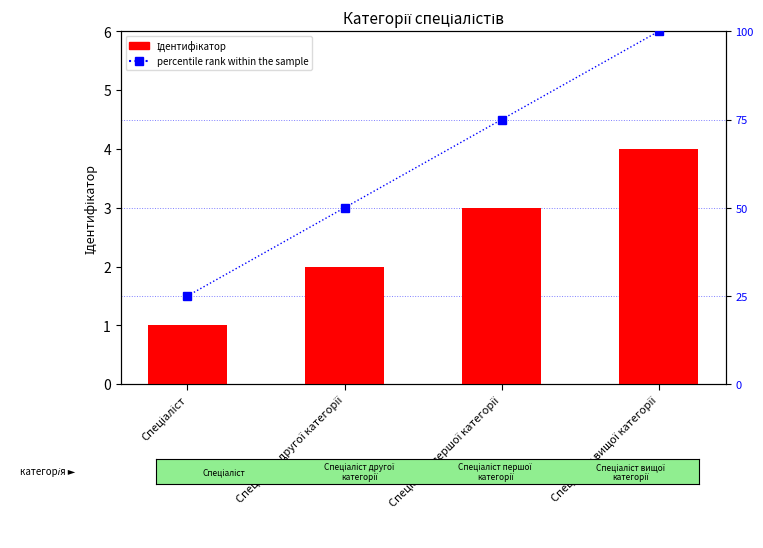

Count the Ідентифікатор values in the range 2 to 4.

3